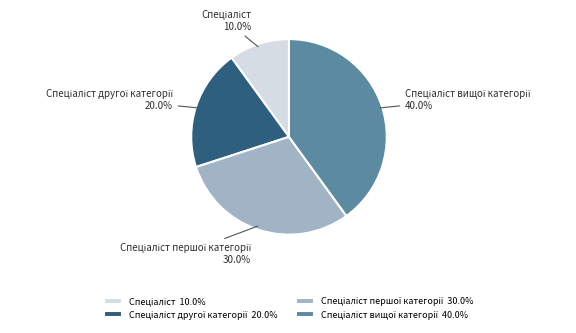

Does any single category account for the majority?

No